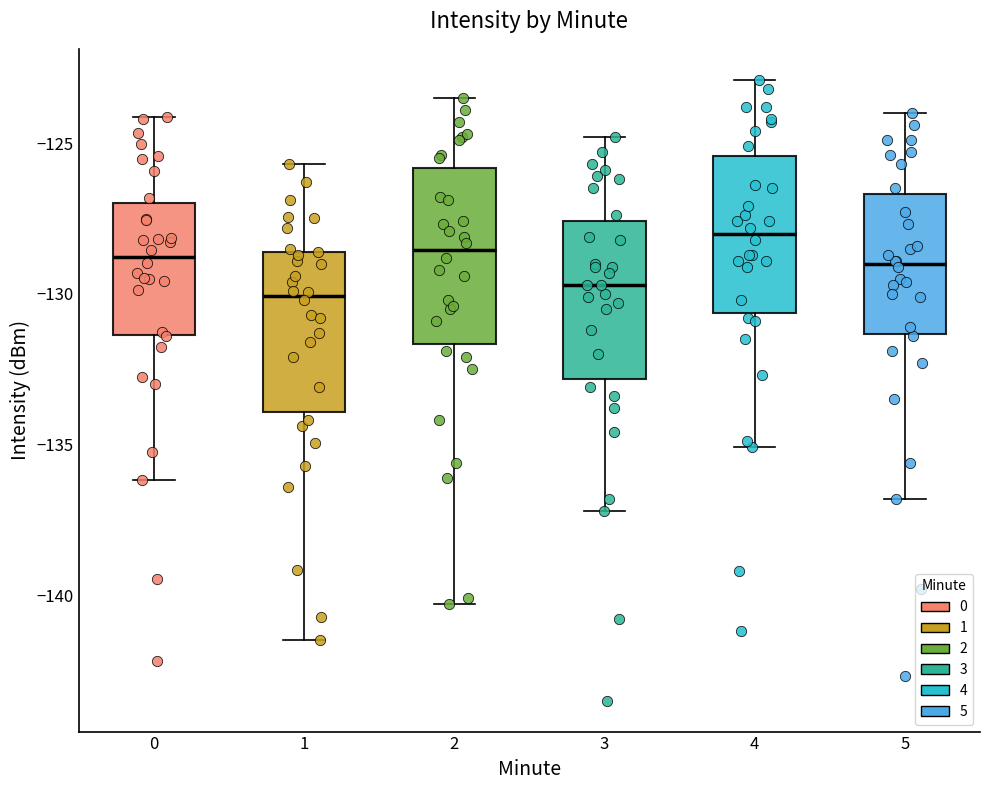

Reading left to right, read every box against the y-axis: the position of its median line, the range the box covers, and the ends of its whiskers. The values are not printed on the chart, so give them approximately, as read against the axis.

0: median -129.0, box -131.5 to -127.0, whiskers -136.0 to -124.0
1: median -130.0, box -134.0 to -128.5, whiskers -141.5 to -125.5
2: median -128.5, box -131.5 to -126.0, whiskers -140.5 to -123.5
3: median -129.5, box -133.0 to -127.5, whiskers -137.0 to -125.0
4: median -128.0, box -130.5 to -125.5, whiskers -135.0 to -123.0
5: median -129.0, box -131.5 to -126.5, whiskers -137.0 to -124.0